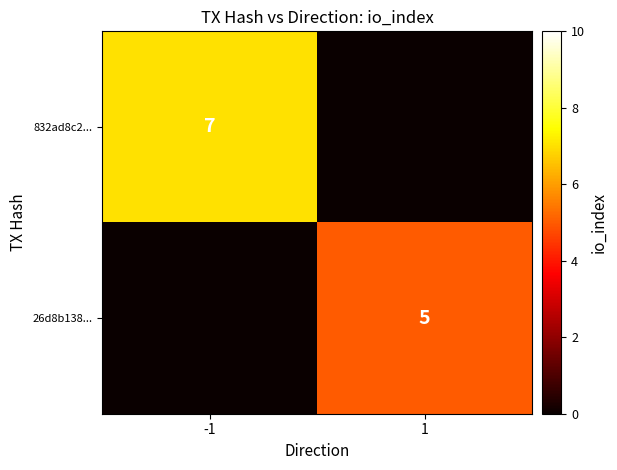

The value of 832ad8c2... at -1 is 5. True or false?

False